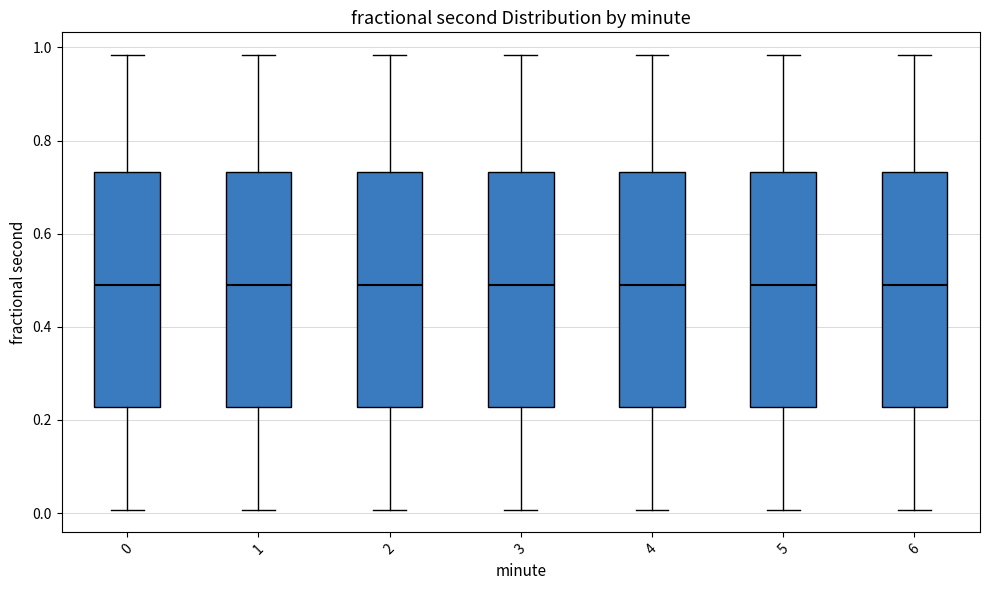

Where does the median line of the box at x = 3 sit on the y-axis? The values are not printed on the chart, so give them approximately, as read against the axis.

0.48